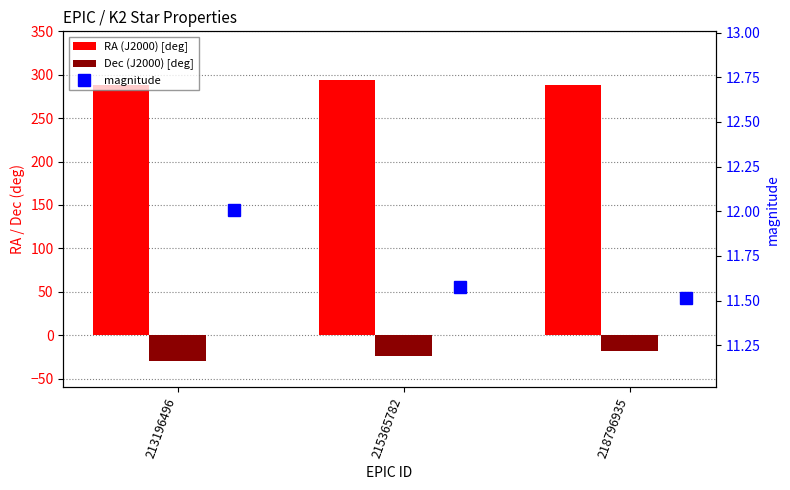

Rank the categories by RA (J2000) [deg] value from lowest to highest.

213196496, 218796935, 215365782